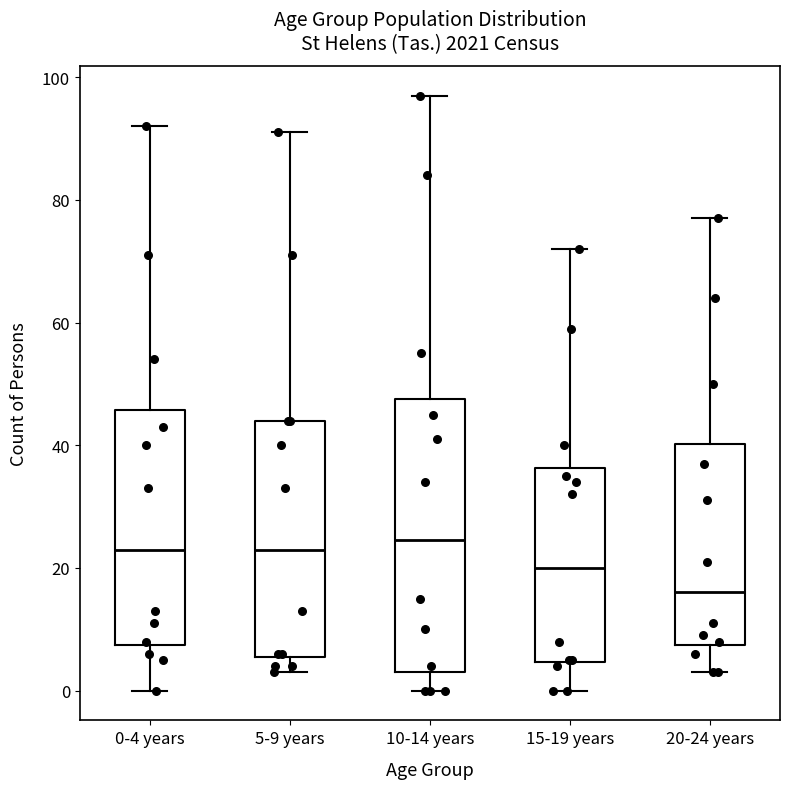

Reading left to right, read every box against the y-axis: the position of its median line, the range the box covers, and the ends of its whiskers. The values are not printed on the chart, so give them approximately, as read against the axis.

0-4 years: median 24, box 8 to 46, whiskers 0 to 92
5-9 years: median 24, box 6 to 44, whiskers 4 to 92
10-14 years: median 24, box 4 to 48, whiskers 0 to 98
15-19 years: median 20, box 4 to 36, whiskers 0 to 72
20-24 years: median 16, box 8 to 40, whiskers 4 to 78